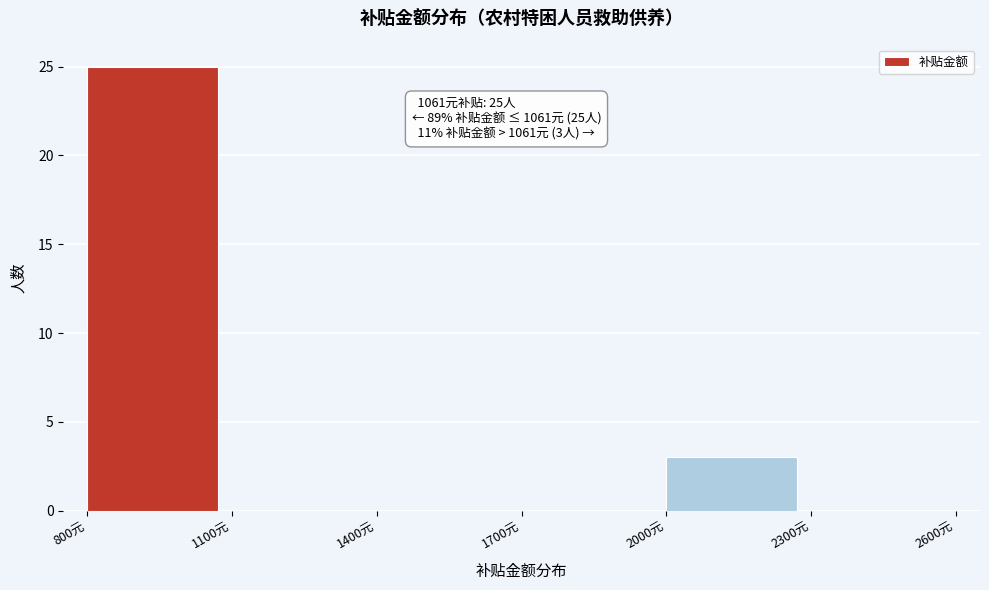

Which range on the x-axis has the tallest bar?

800 to 1100